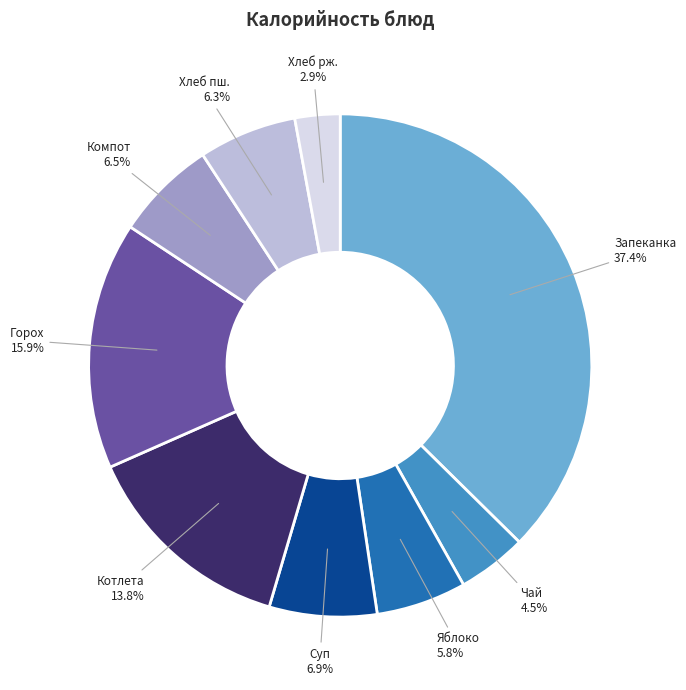

Which has a higher value, Хлеб рж. or Горох?

Горох